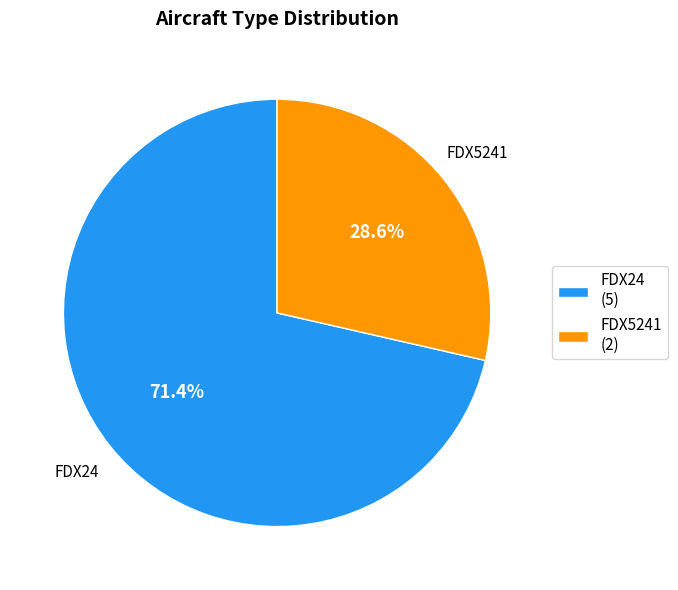

Count the number of slices in the pie.

2